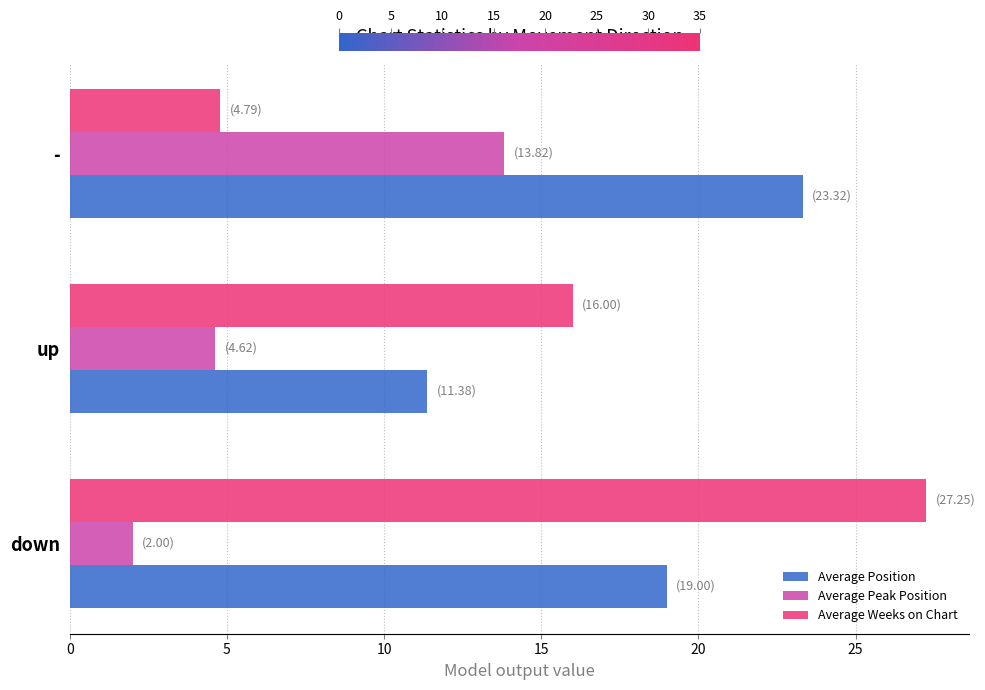

Which series has the largest total across all categories?

Average Position